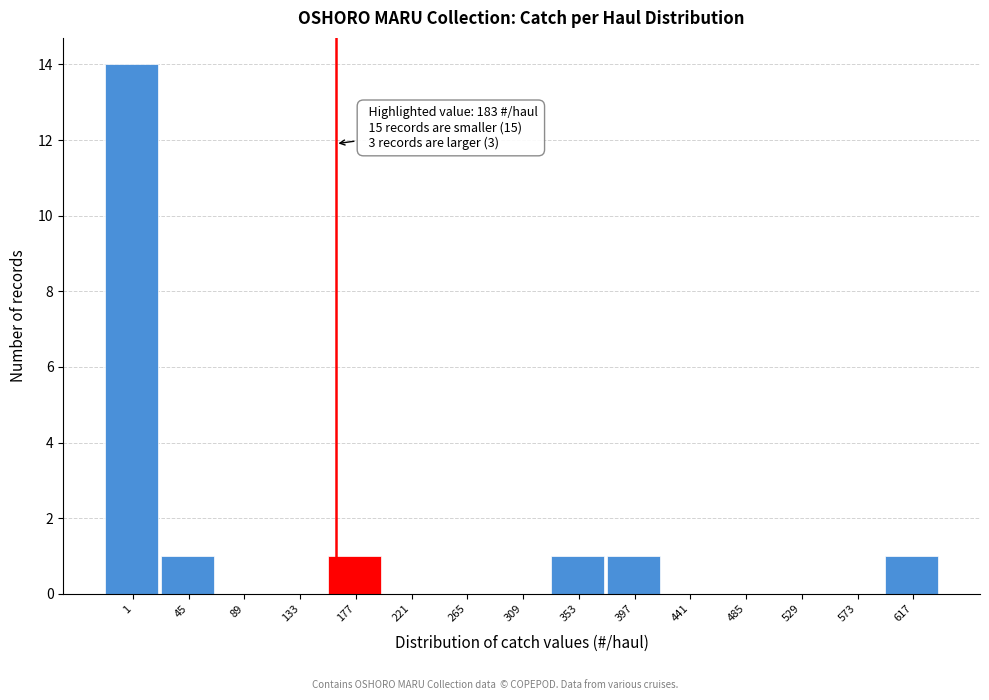

Reading left to right, list all the values displayed in this chart.

1=14	45=1	89=0	133=0	177=1	221=0	265=0	309=0	353=1	397=1	441=0	485=0	529=0	573=0	617=1